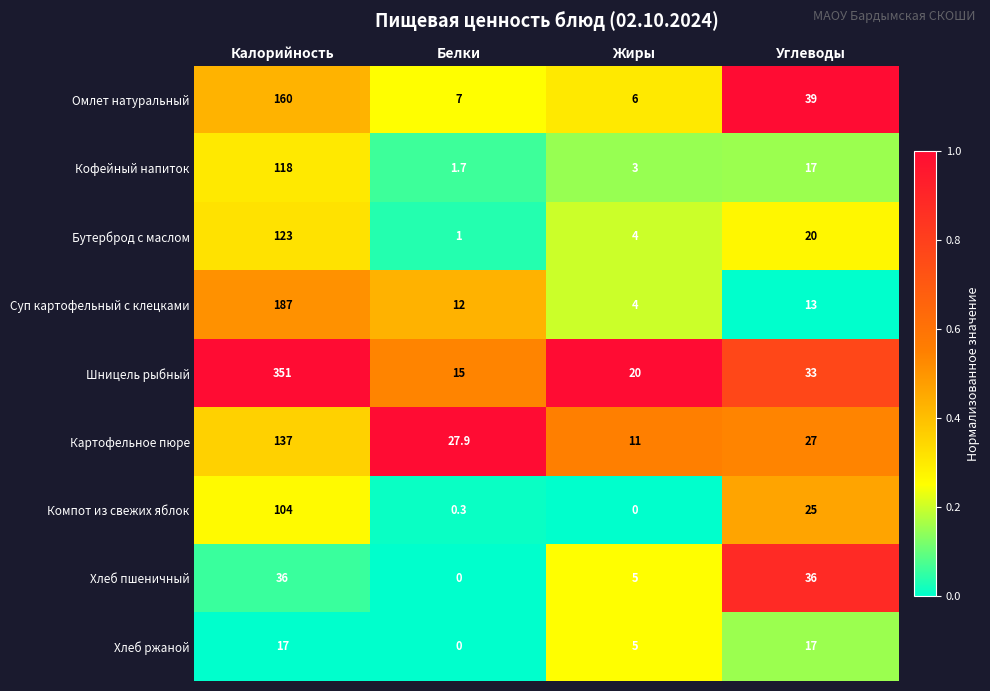

Which series has the largest range (max minus min)?

Шницель рыбный